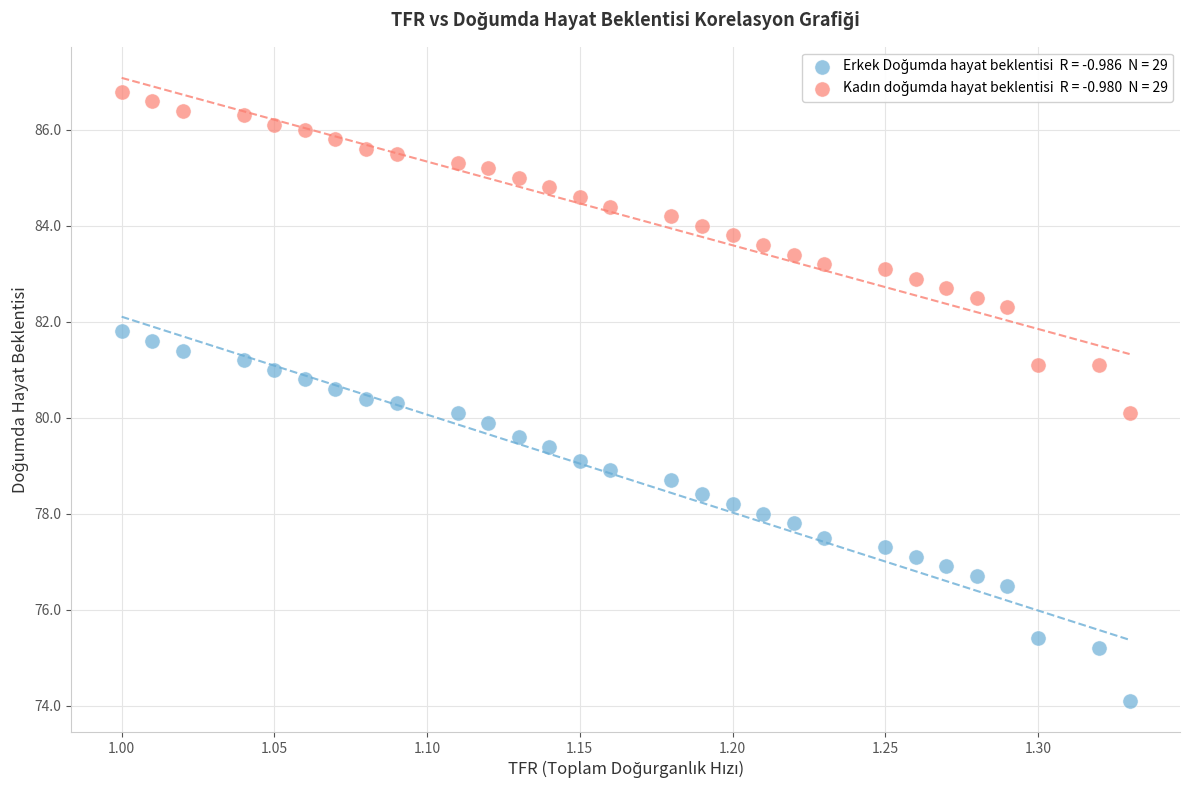

Across all data points, what is the range of X values (max minus min)?

0.3